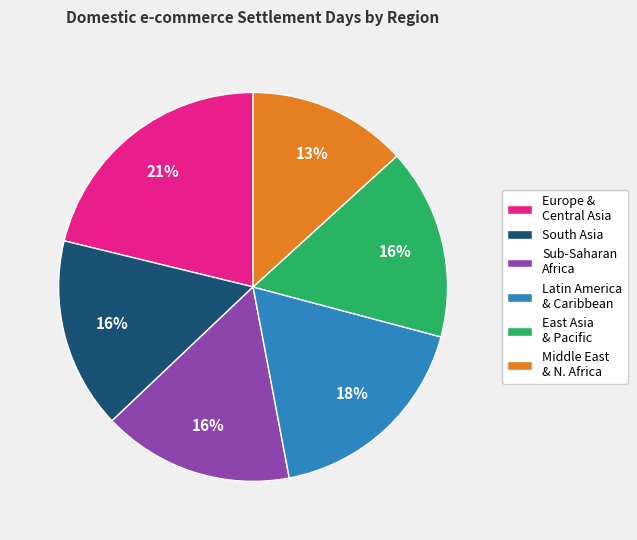

Do Middle East & N. Africa and Latin America & Caribbean together represent more than half of the pie?

No